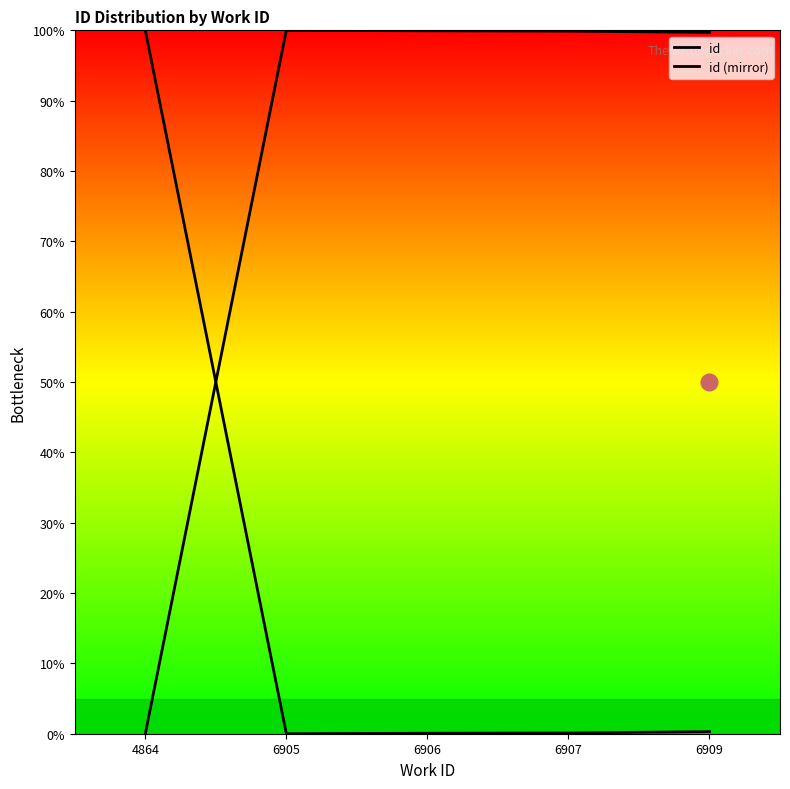

Rank the series at 4864 from highest to lowest value.

id, id (mirror)